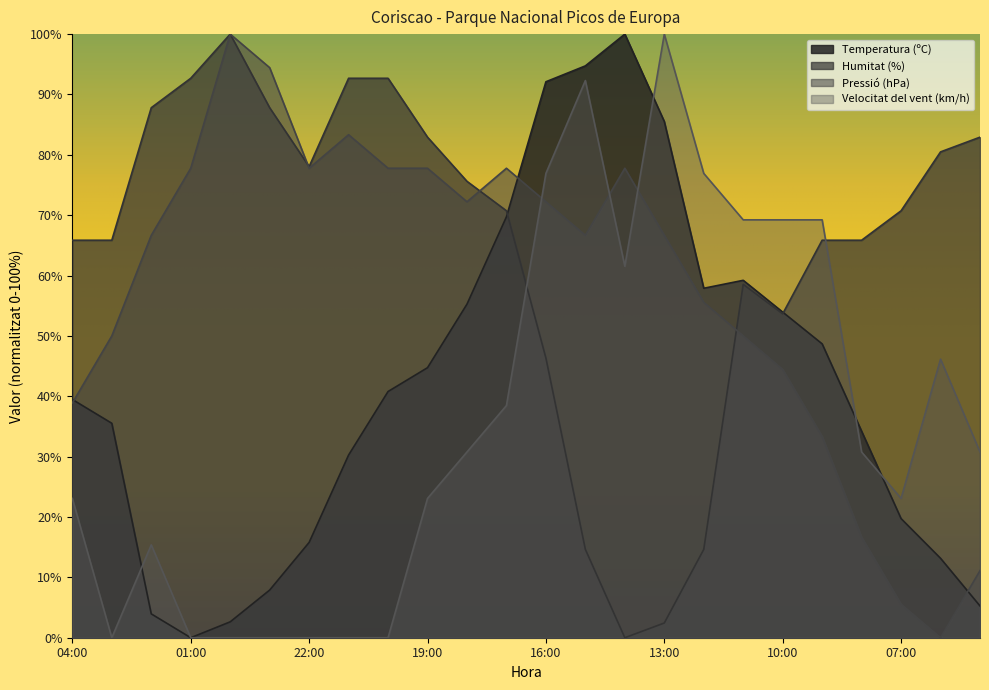

List the series in order of their peak value, lowest first.

Temperatura (ºC), Humitat (%), Pressió (hPa), Velocitat del vent (km/h)